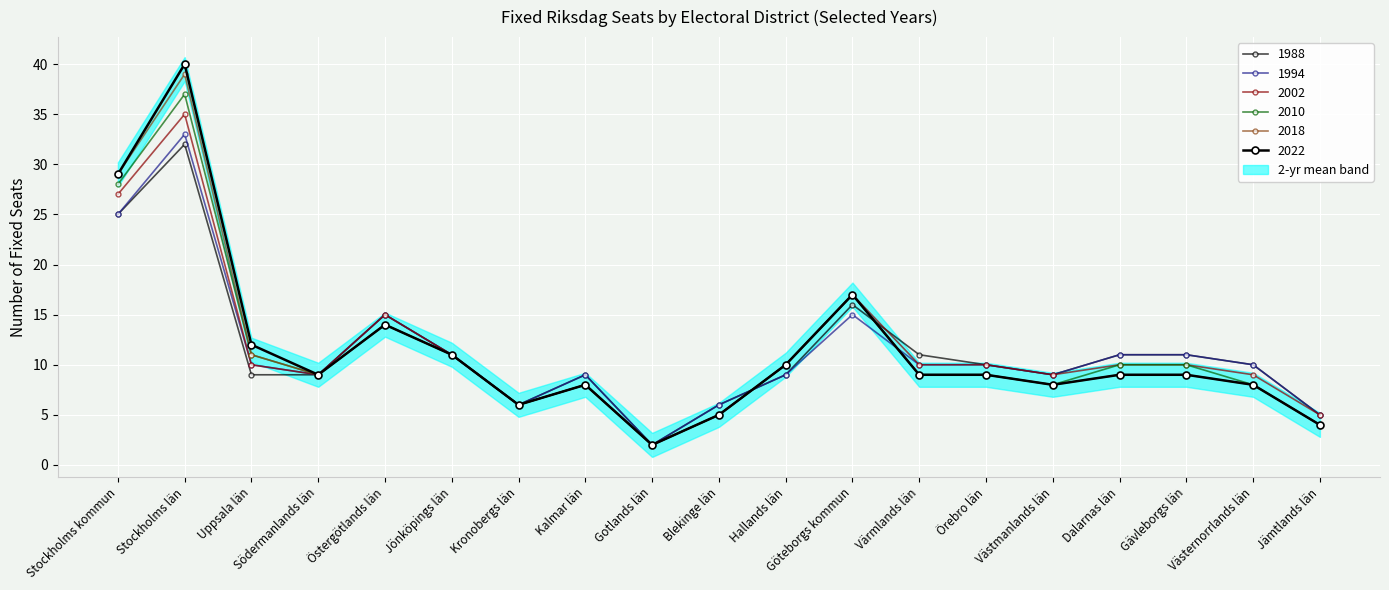

What is the label of the 14th point from the right?

Jönköpings län